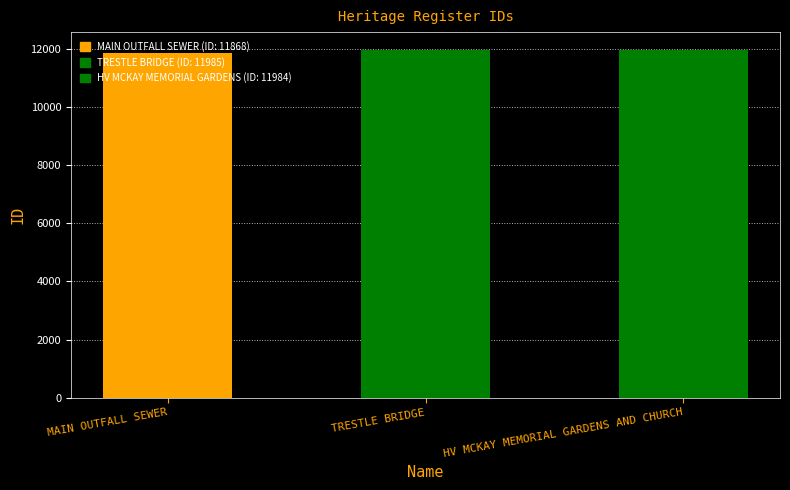

Is it true that the value at TRESTLE BRIDGE is 7267?

False